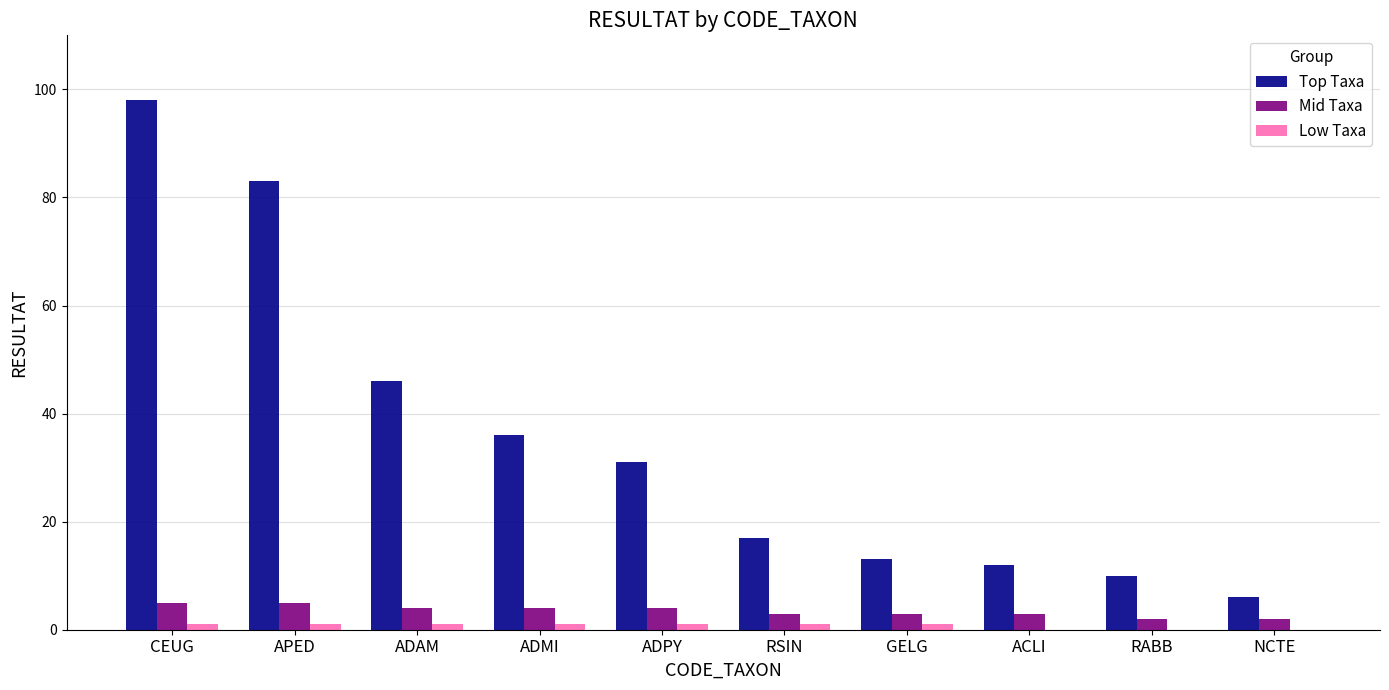

Which series changed the most between ADMI and RABB?

Top Taxa